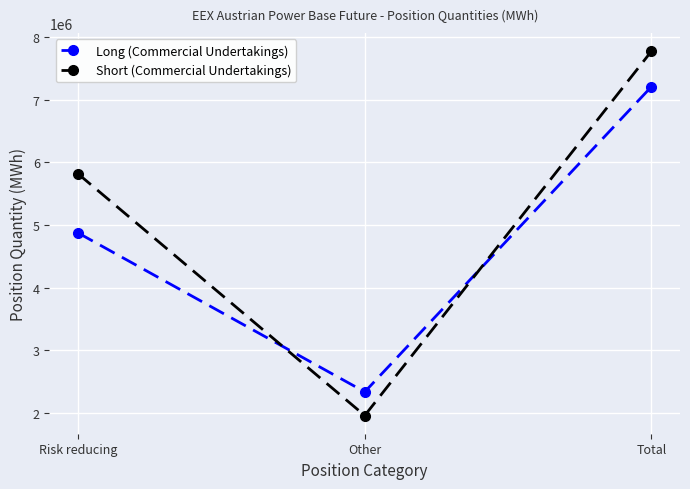

The value of Short (Commercial Undertakings) at Total is 2939950. True or false?

False